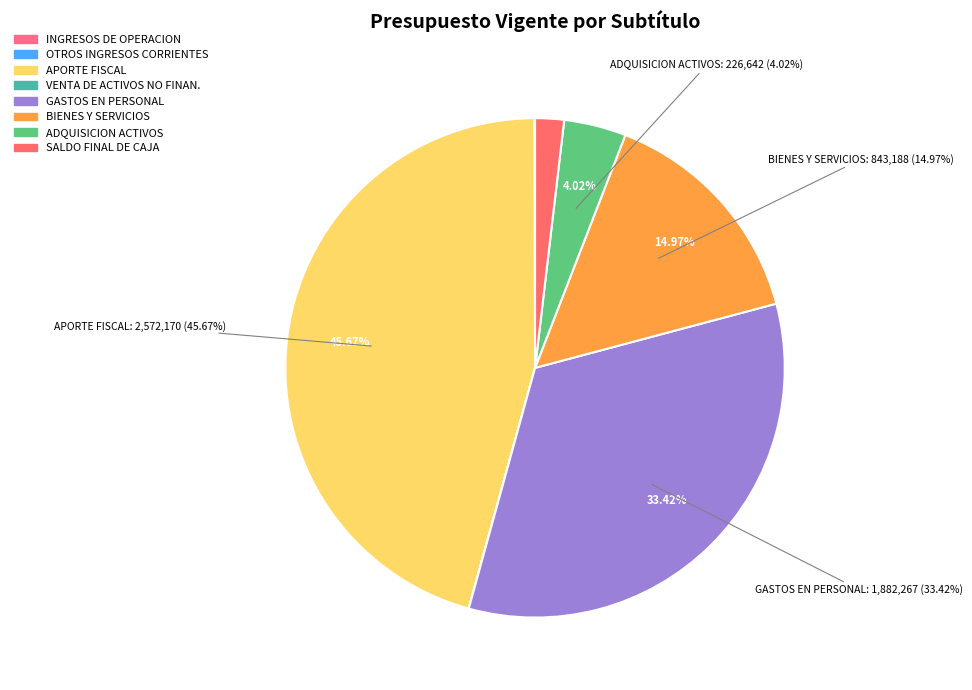

Is there any slice that represents more than half of the pie?

No